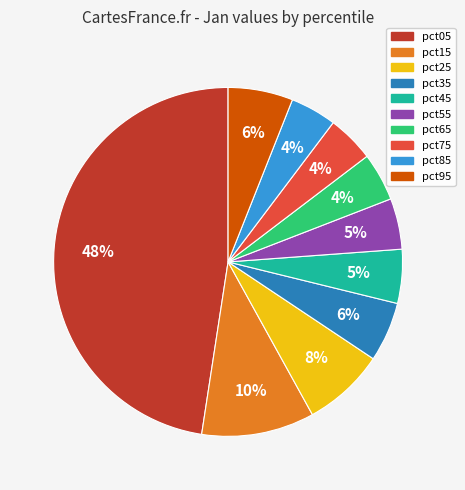

To the nearest percent, what percentage of the pie is pct45?

5%